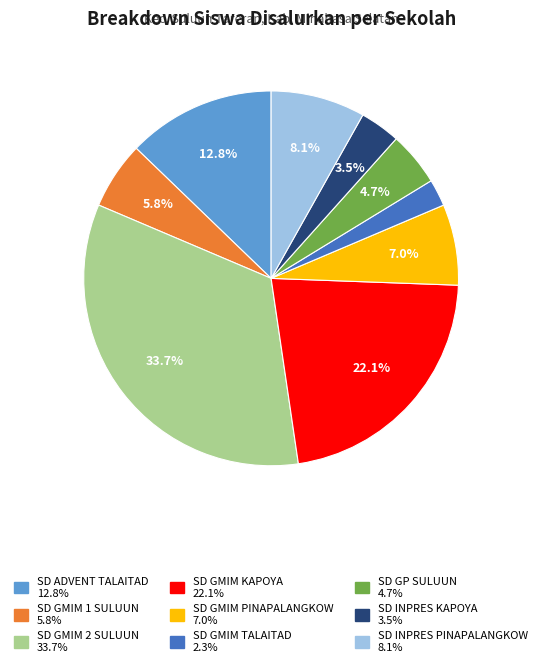

What percentage do SD GMIM PINAPALANGKOW and SD INPRES KAPOYA together represent?

10.5%